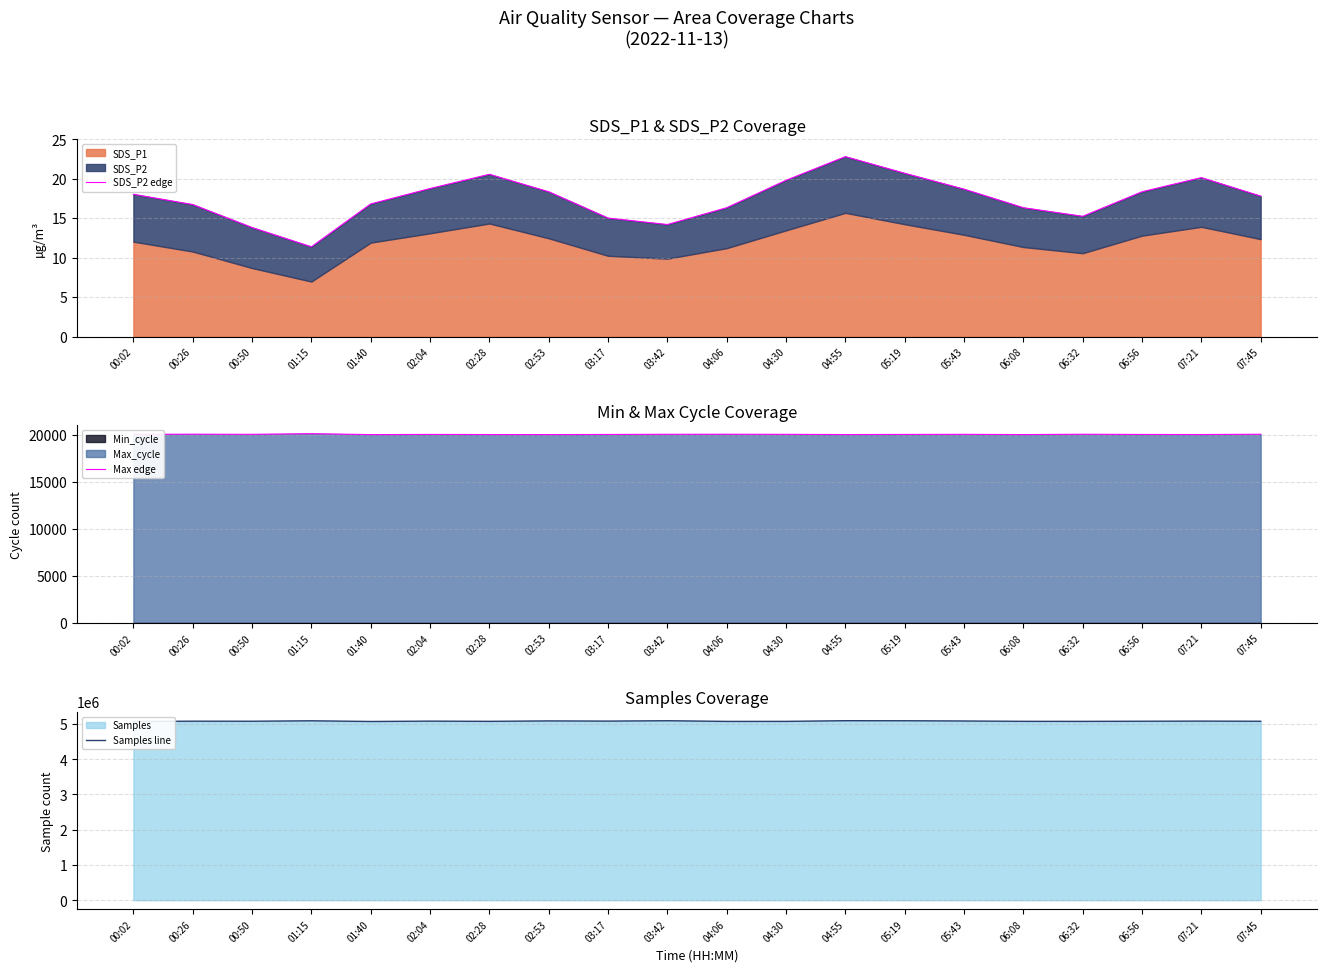

True or false: SDS_P2 edge and Max edge intersect in this chart.

False